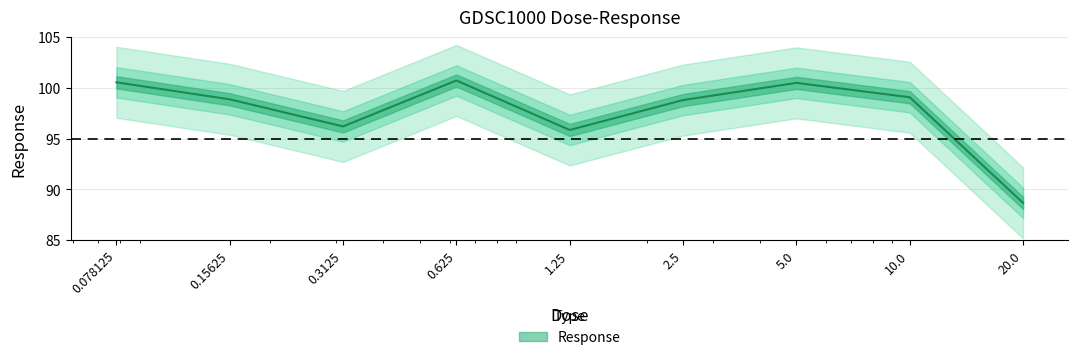

How many interior local peaks (higher than both neighbors) does the data have?

2